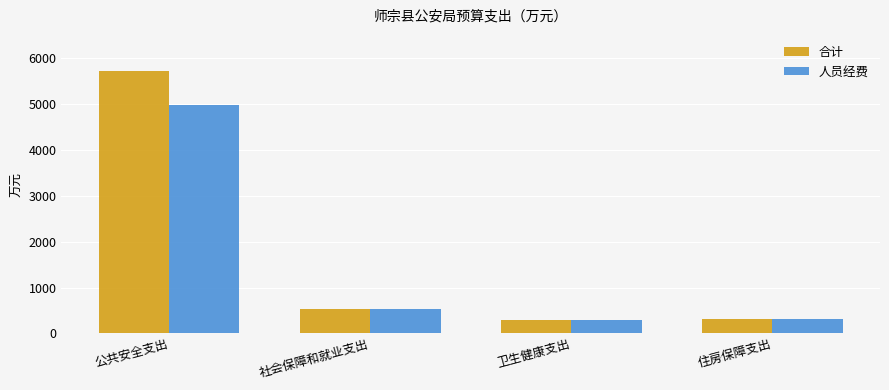

What position from the right is 住房保障支出?

1